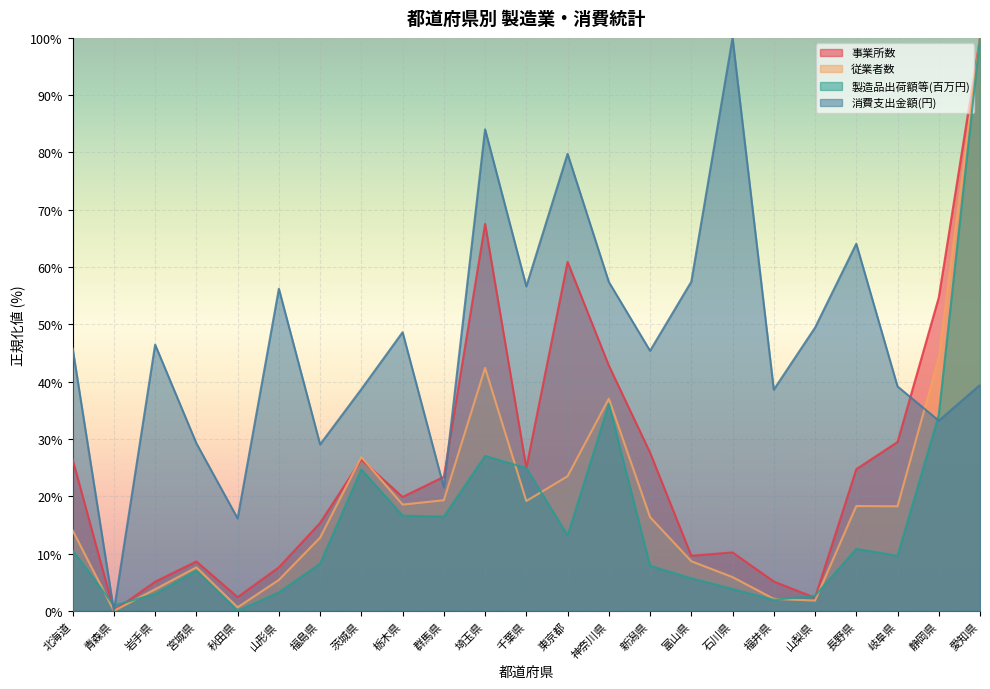

Reading right to left, list all the values displayed in this chart.

事業所数: 愛知県=100.0	静岡県=54.7	岐阜県=29.5	長野県=24.7	山梨県=2.3	福井県=5.1	石川県=10.2	富山県=9.6	新潟県=27.6	神奈川県=42.8	東京都=60.9	千葉県=24.9	埼玉県=67.5	群馬県=23.4	栃木県=19.9	茨城県=26.4	福島県=15.4	山形県=7.6	秋田県=2.4	宮城県=8.6	岩手県=5.1	青森県=0.0	北海道=26.4
従業者数: 愛知県=100.0	静岡県=44.2	岐阜県=18.3	長野県=18.3	山梨県=1.8	福井県=2.1	石川県=5.9	富山県=8.7	新潟県=16.4	神奈川県=37.0	東京都=23.5	千葉県=19.2	埼玉県=42.4	群馬県=19.3	栃木県=18.5	茨城県=26.8	福島県=12.8	山形県=5.4	秋田県=0.6	宮城県=7.6	岩手県=3.8	青森県=0.0	北海道=14.0
製造品出荷額等(百万円): 愛知県=100.0	静岡県=34.2	岐阜県=9.6	長野県=10.8	山梨県=2.6	福井県=1.9	石川県=3.8	富山県=5.7	新潟県=7.9	神奈川県=36.1	東京都=13.2	千葉県=24.9	埼玉県=27.0	群馬県=16.5	栃木県=16.6	茨城県=24.7	福島県=8.3	山形県=3.2	秋田県=0.0	宮城県=7.0	岩手県=2.9	青森県=0.9	北海道=10.5
消費支出金額(円): 愛知県=39.4	静岡県=33.2	岐阜県=39.2	長野県=64.1	山梨県=49.4	福井県=38.6	石川県=100.0	富山県=57.4	新潟県=45.4	神奈川県=57.4	東京都=79.8	千葉県=56.6	埼玉県=84.0	群馬県=21.5	栃木県=48.6	茨城県=38.7	福島県=29.1	山形県=56.2	秋田県=16.1	宮城県=29.2	岩手県=46.5	青森県=0.0	北海道=45.8